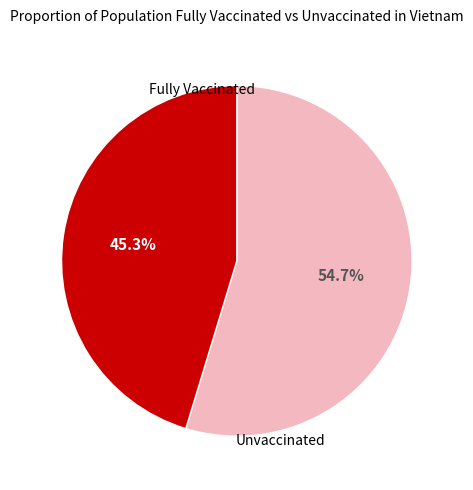

How many segments does this pie chart have?

2